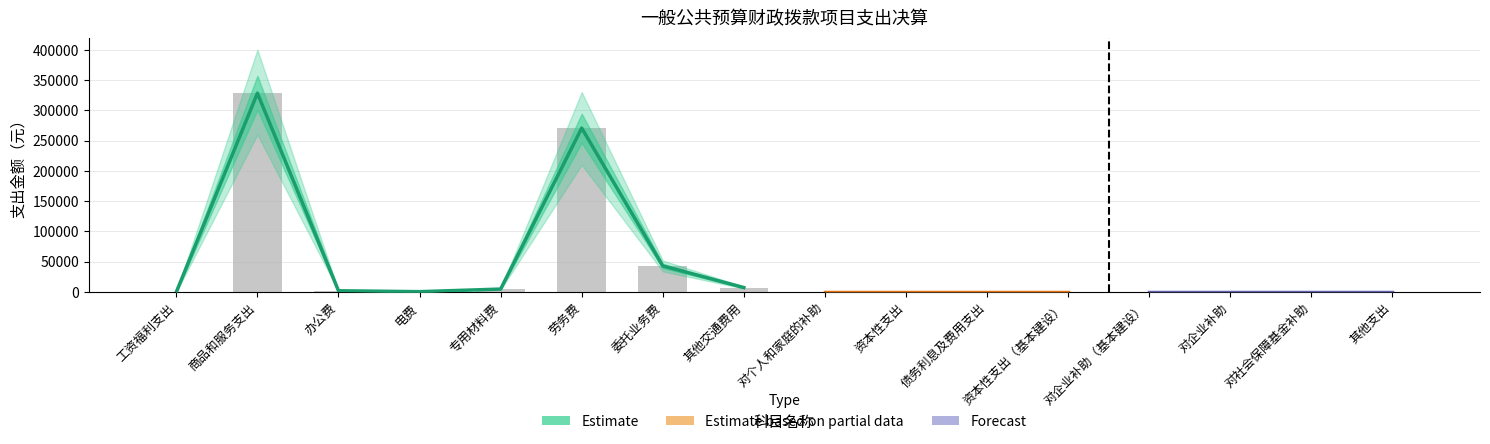

List the labels in order of Forecast value, largest first.

商品和服务支出, 劳务费, 委托业务费, 其他交通费用, 专用材料费, 办公费, 电费, 工资福利支出, 对个人和家庭的补助, 资本性支出, 债务利息及费用支出, 资本性支出（基本建设）, 对企业补助（基本建设）, 对企业补助, 对社会保障基金补助, 其他支出